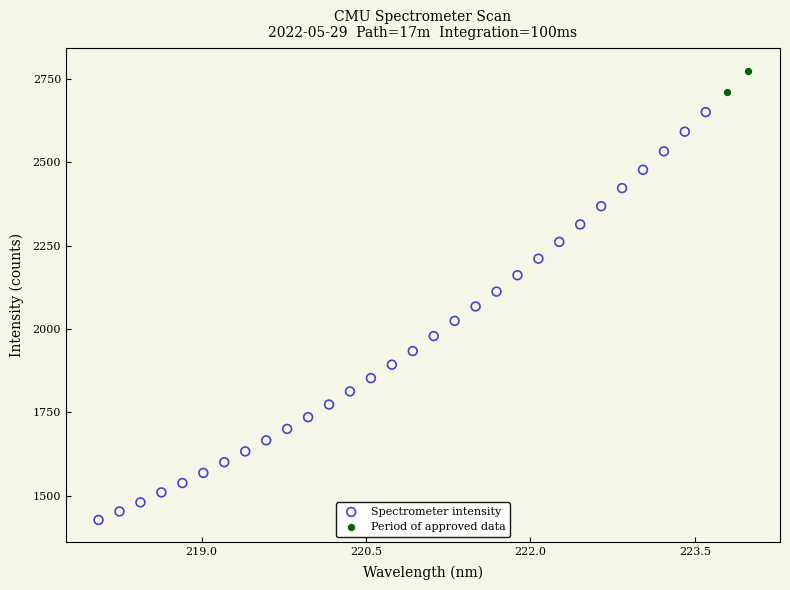

Which series contains the highest Y value?

Period of approved data